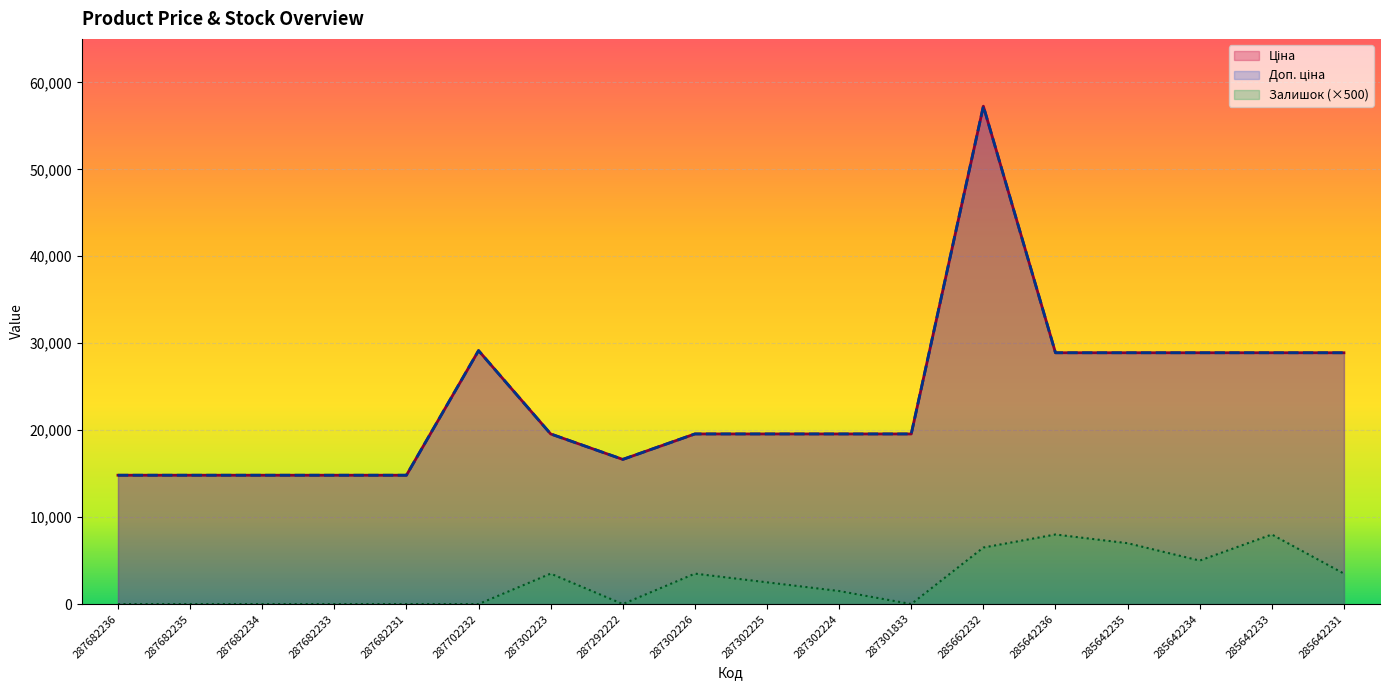

What is the label of the 13th point from the left?

285662232